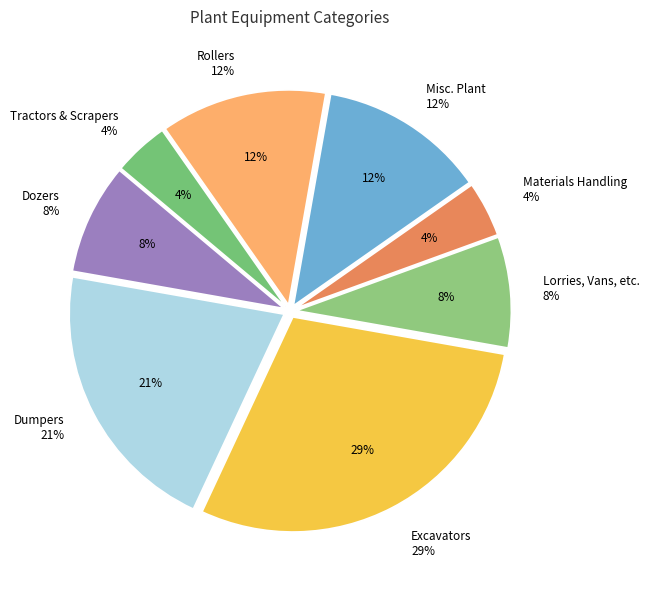

True or false: Materials Handling accounts for 4% of the total.

True